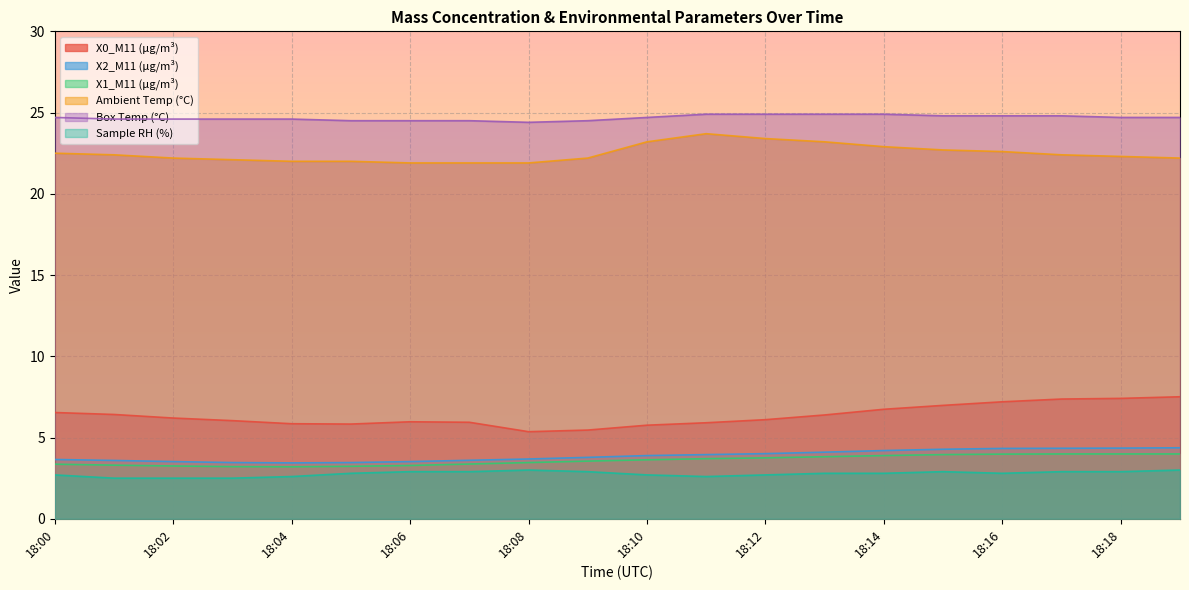

At which category does the chart reach its peak across all series?

18:11